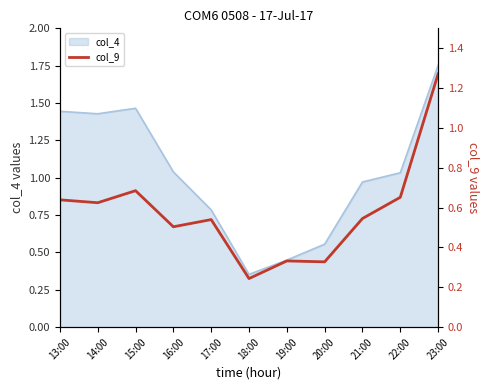

What is the smallest value displayed?

0.2